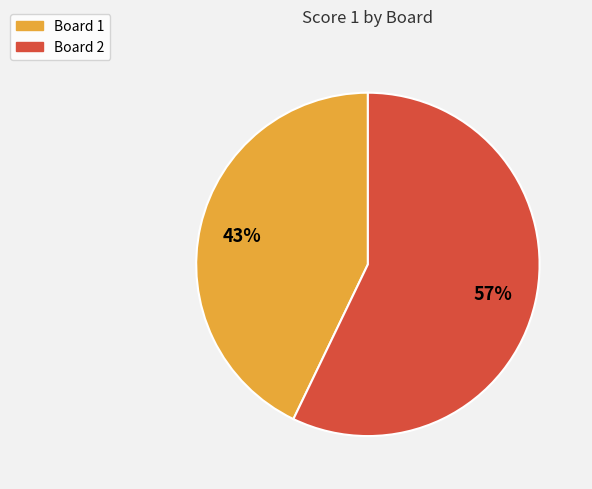

Combined, do Board 1 and Board 2 account for over 50%?

Yes